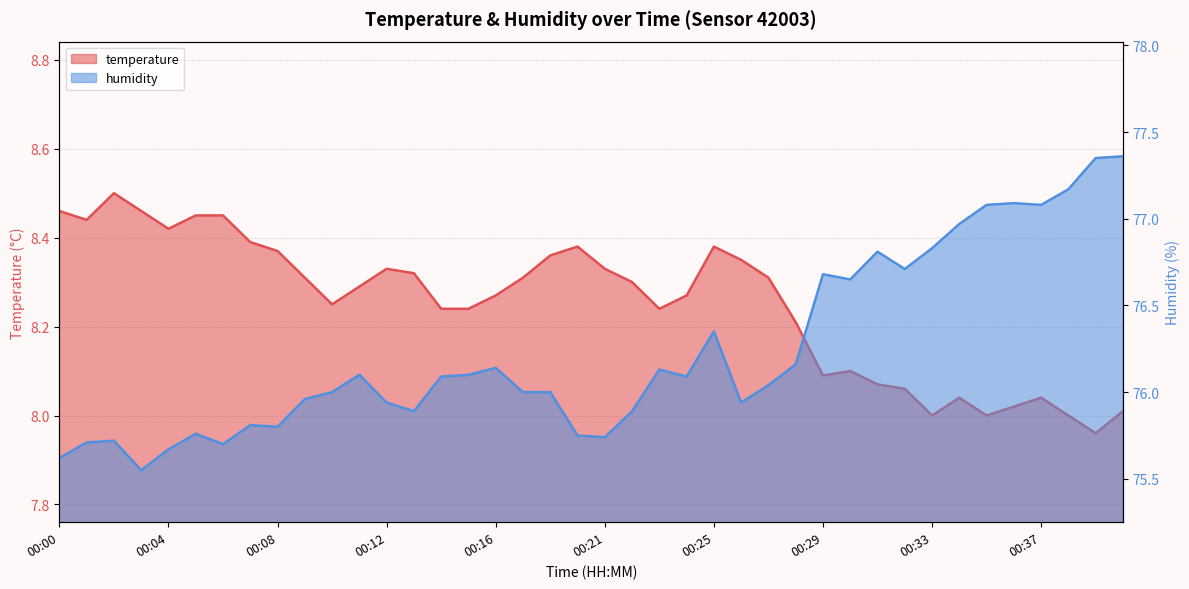

What is the value of the temperature point at the 9th from the left?

8.4